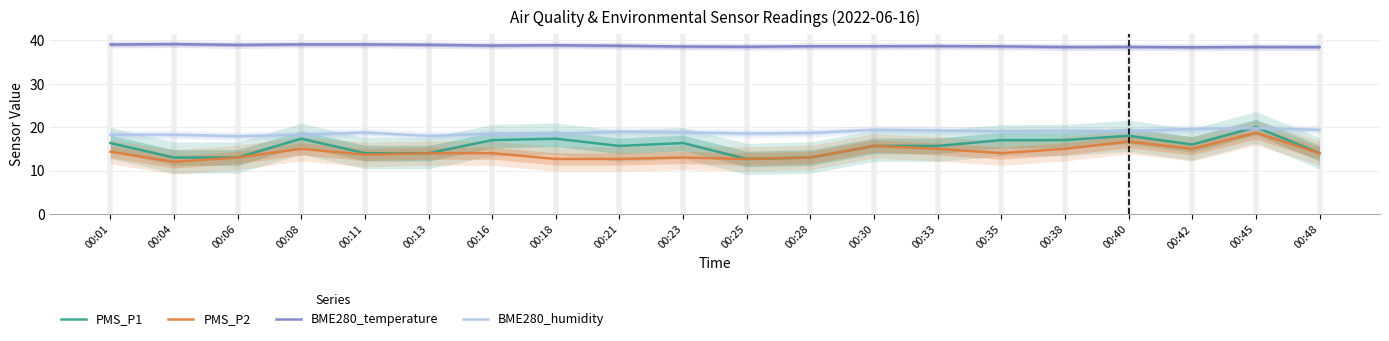

Reading left to right, transcribe all the data shown in this chart.

PMS_P1: 00:01=16.3	00:04=13.0	00:06=13.0	00:08=17.3	00:11=14.0	00:13=14.0	00:16=17.0	00:18=17.3	00:21=15.7	00:23=16.3	00:25=12.7	00:28=13.0	00:30=15.7	00:33=15.7	00:35=17.0	00:38=17.0	00:40=18.0	00:42=16.0	00:45=20.0	00:48=14.0
PMS_P2: 00:01=14.3	00:04=12.0	00:06=13.0	00:08=15.0	00:11=13.7	00:13=14.0	00:16=14.0	00:18=12.7	00:21=12.7	00:23=13.0	00:25=12.7	00:28=13.0	00:30=15.7	00:33=15.0	00:35=14.0	00:38=15.0	00:40=16.7	00:42=15.0	00:45=18.7	00:48=14.0
BME280_temperature: 00:01=39.0	00:04=39.1	00:06=38.9	00:08=39.0	00:11=39.0	00:13=38.9	00:16=38.8	00:18=38.8	00:21=38.7	00:23=38.5	00:25=38.5	00:28=38.6	00:30=38.6	00:33=38.6	00:35=38.6	00:38=38.4	00:40=38.4	00:42=38.4	00:45=38.4	00:48=38.4
BME280_humidity: 00:01=18.2	00:04=18.2	00:06=17.9	00:08=18.2	00:11=18.8	00:13=18.0	00:16=18.5	00:18=18.4	00:21=18.9	00:23=18.8	00:25=18.5	00:28=18.7	00:30=19.4	00:33=19.2	00:35=19.0	00:38=19.1	00:40=19.1	00:42=19.6	00:45=19.7	00:48=19.4